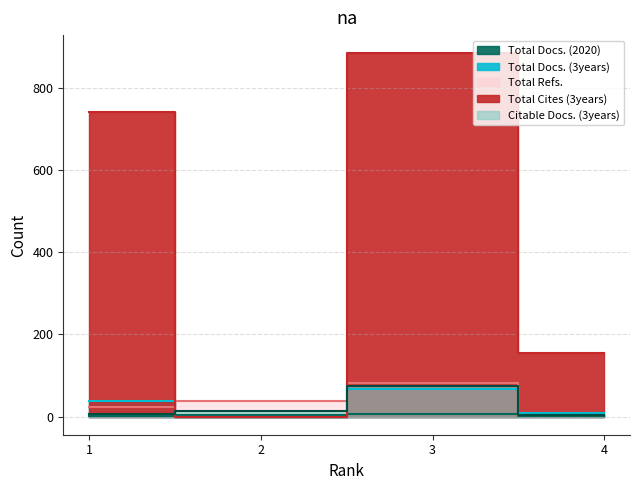

Reading left to right, extract all data points from this chart.

Total Docs. (2020): 1=2	2=4	3=6	4=2
Total Docs. (3years): 1=38	2=0	3=66	4=9
Total Refs.: 1=24	2=39	3=82	4=3
Total Cites (3years): 1=741	2=0	3=885	4=154
Citable Docs. (3years): 1=6	2=14	3=74	4=3